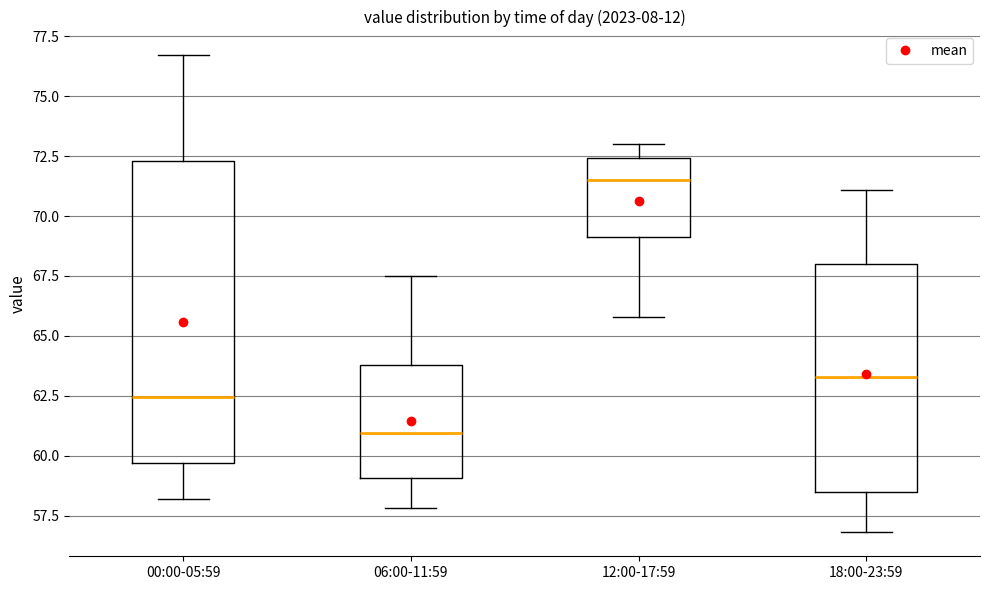

Reading left to right, read every box against the y-axis: the position of its median line, the range the box covers, and the ends of its whiskers. The values are not printed on the chart, so give them approximately, as read against the axis.

00:00-05:59: median 62.5, box 59.5 to 72.5, whiskers 58.0 to 76.5
06:00-11:59: median 61.0, box 59.0 to 64.0, whiskers 58.0 to 67.5
12:00-17:59: median 71.5, box 69.0 to 72.5, whiskers 66.0 to 73.0
18:00-23:59: median 63.5, box 58.5 to 68.0, whiskers 57.0 to 71.0